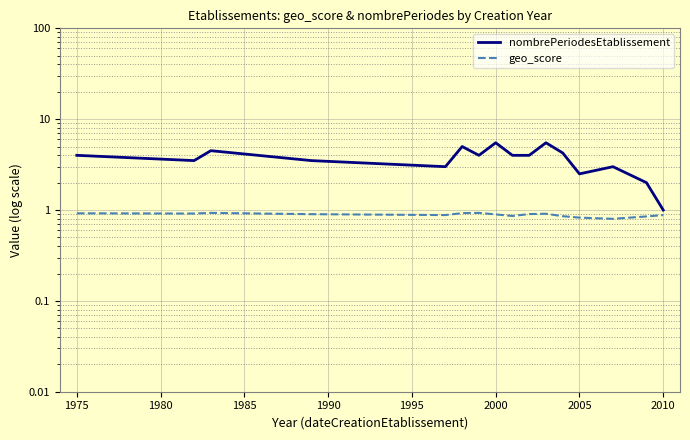

At how many categories does at least one series exceed 1?

15